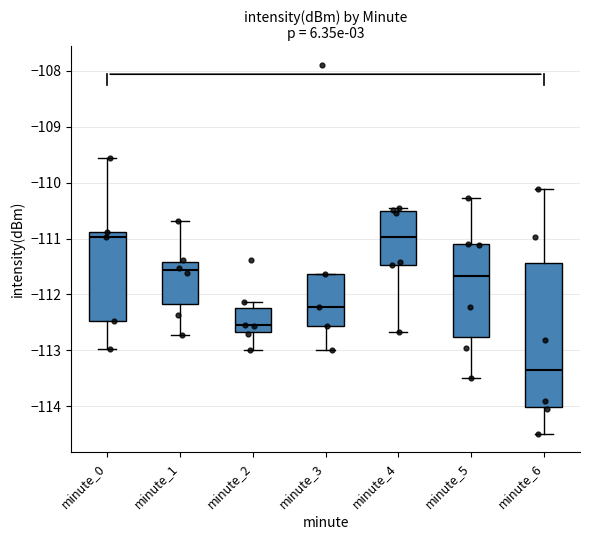

Reading left to right, transcribe this box plot: for each box, give where its median line is, the range the box spans, and where its two whiskers end, as read against the y-axis. The values are not printed on the chart, so give them approximately, as read against the axis.

minute_0: median -111.0, box -112.5 to -110.9, whiskers -113.0 to -109.5
minute_1: median -111.6, box -112.2 to -111.4, whiskers -112.7 to -110.7
minute_2: median -112.5, box -112.7 to -112.2, whiskers -113.0 to -112.1
minute_3: median -112.2, box -112.6 to -111.6, whiskers -113.0 to -111.6
minute_4: median -111.0, box -111.5 to -110.5, whiskers -112.7 to -110.5 (just above the box's upper edge)
minute_5: median -111.7, box -112.8 to -111.1, whiskers -113.5 to -110.3
minute_6: median -113.4, box -114.0 to -111.4, whiskers -114.5 to -110.1